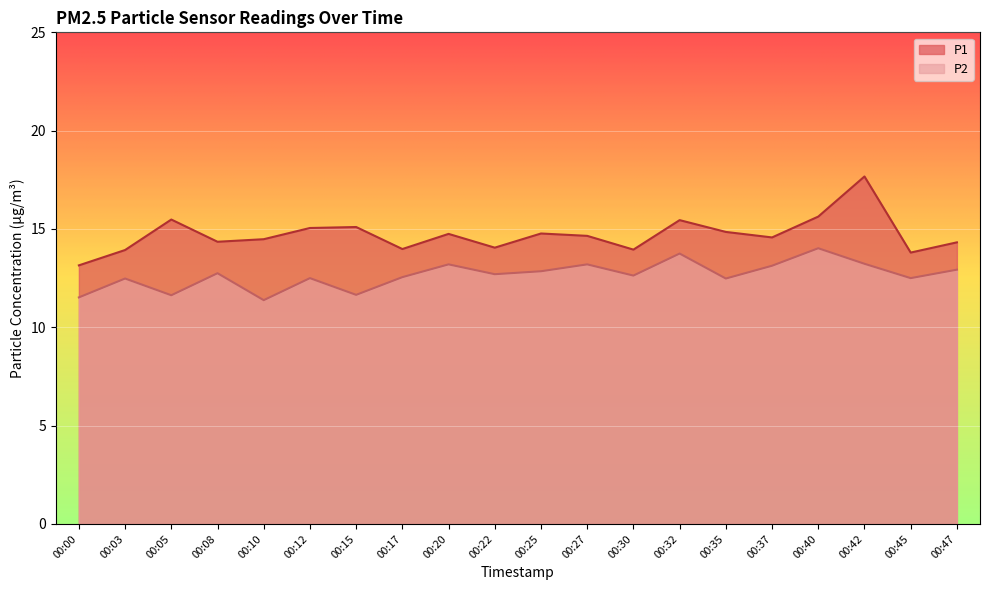

True or false: P1 and P2 intersect in this chart.

False